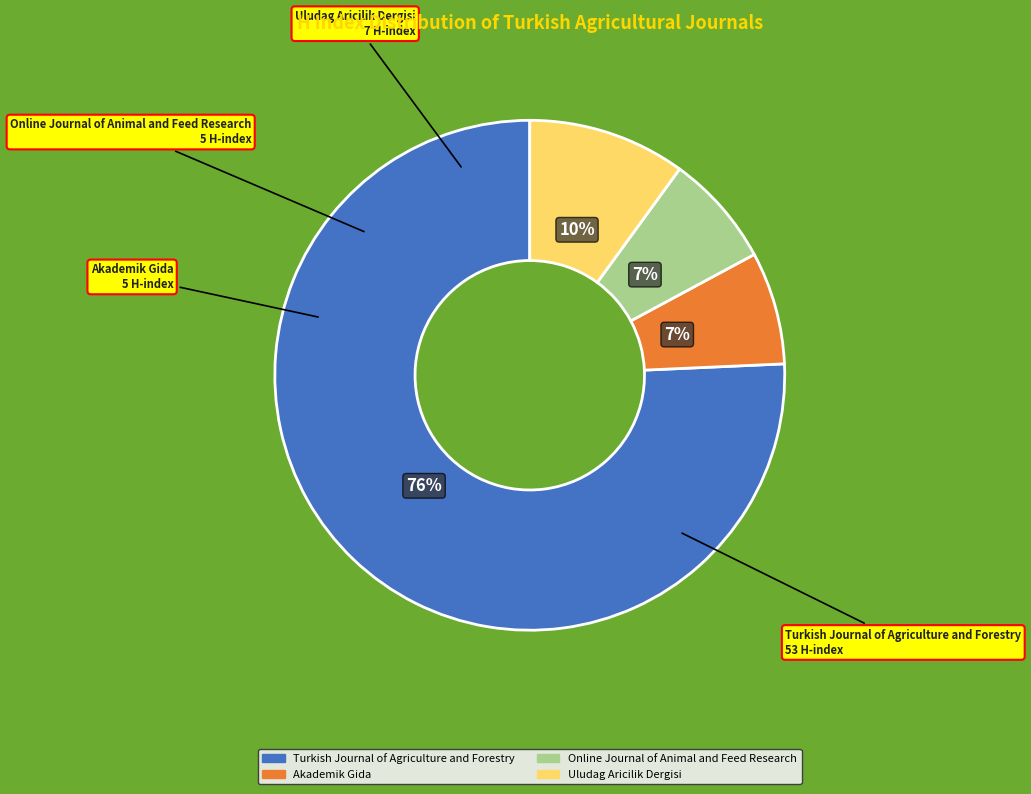

Do Online Journal of Animal and Feed Research and Akademik Gida together represent more than half of the pie?

No